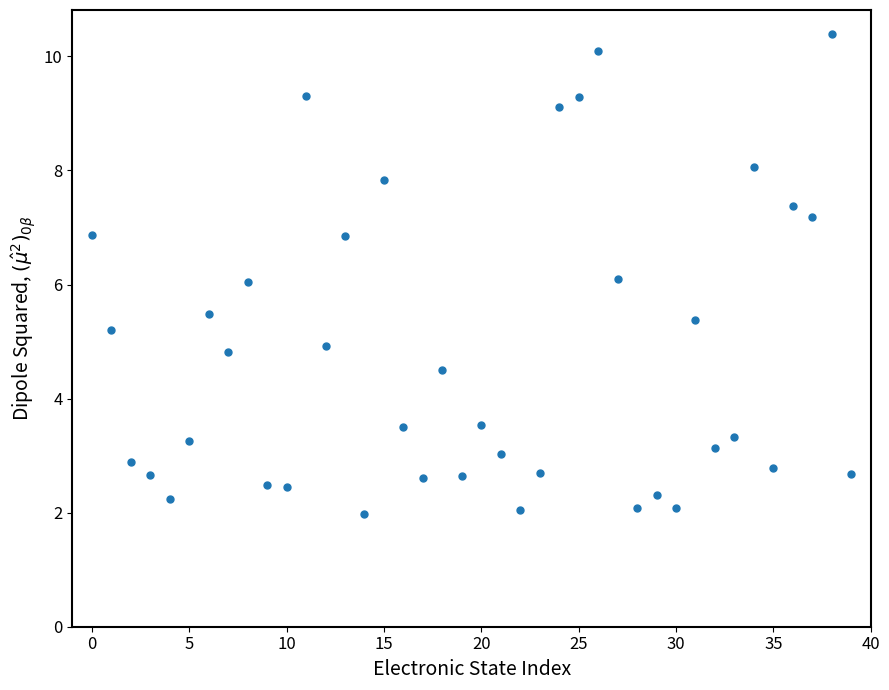

What is the range of Y values (max minus min)?

8.4